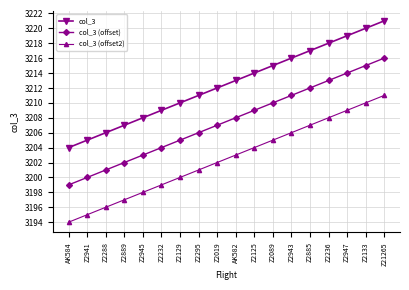

Rank the series by their maximum value, from highest to lowest.

col_3, col_3 (offset), col_3 (offset2)